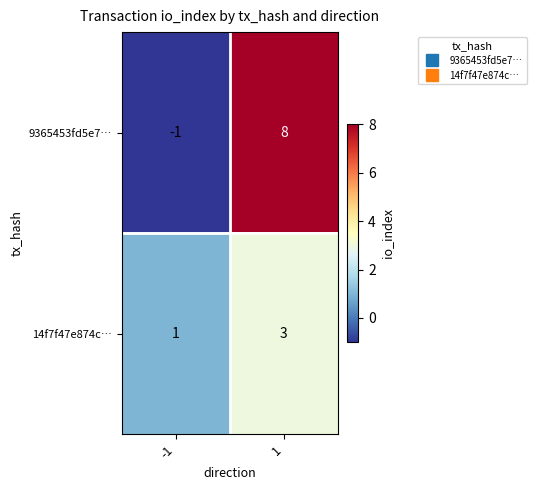

What is the sum of all 14f7f47e874c… values?

4